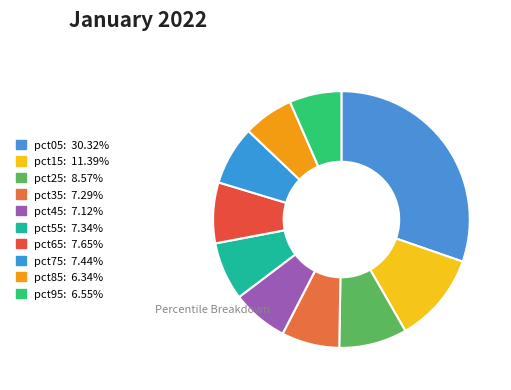

How many segments does this pie chart have?

10